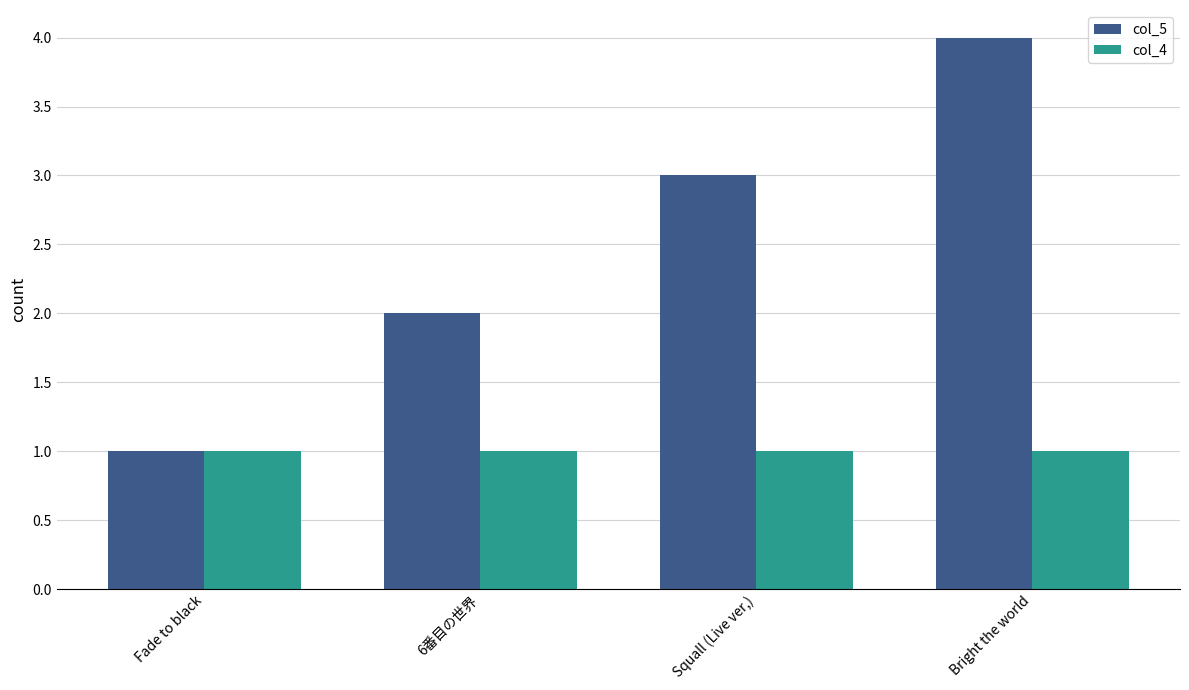

Rank the series at Squall (Live ver,) from highest to lowest value.

col_5, col_4